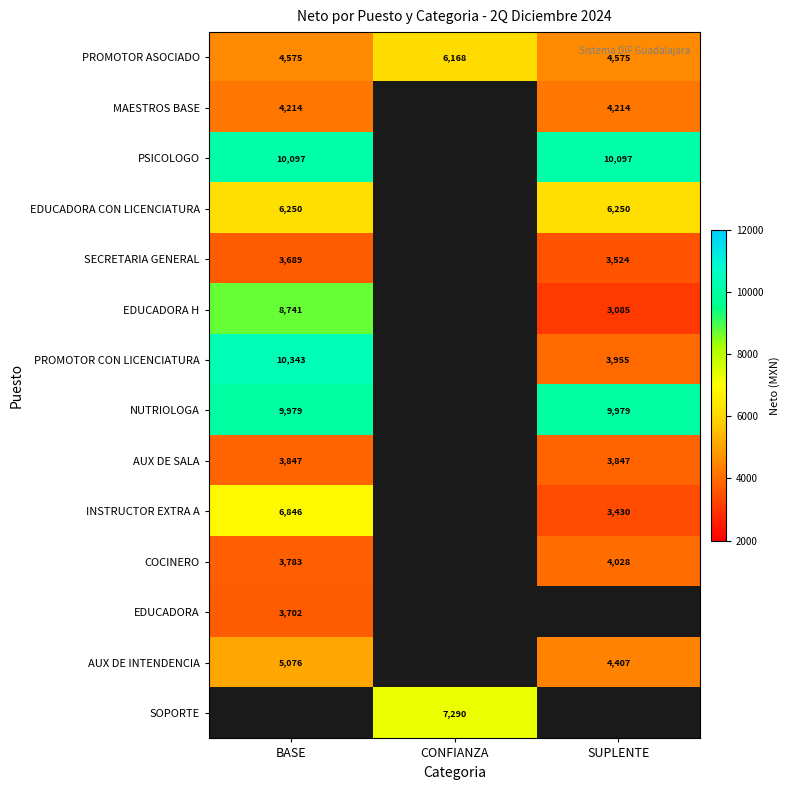

What is the sum of the PROMOTOR ASOCIADO values at CONFIANZA and SUPLENTE?

10743